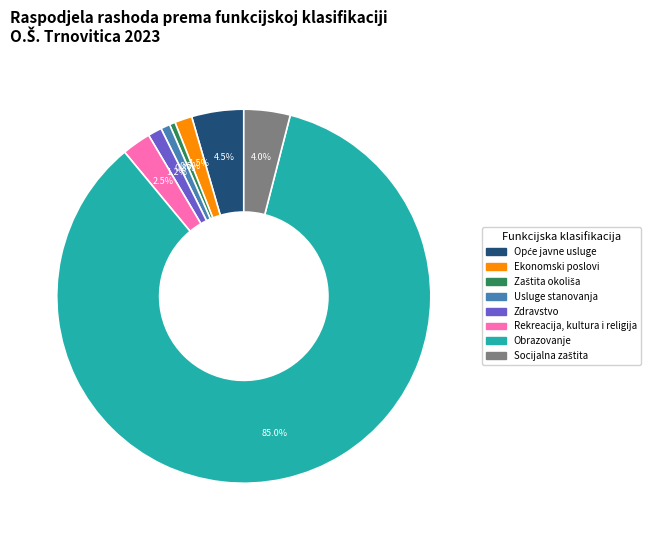

What is the largest slice in the pie chart?

Obrazovanje